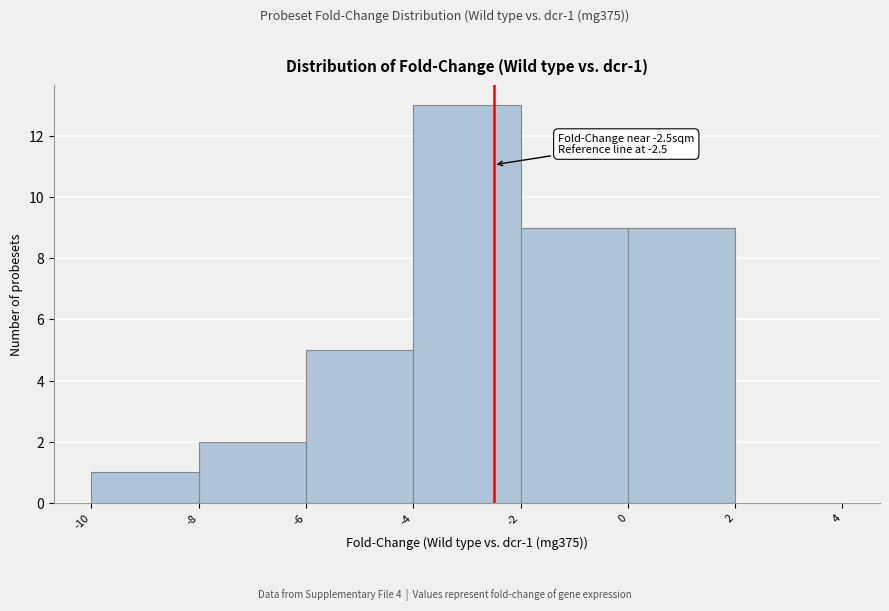

Which range on the x-axis has the tallest bar?

-4 to -2